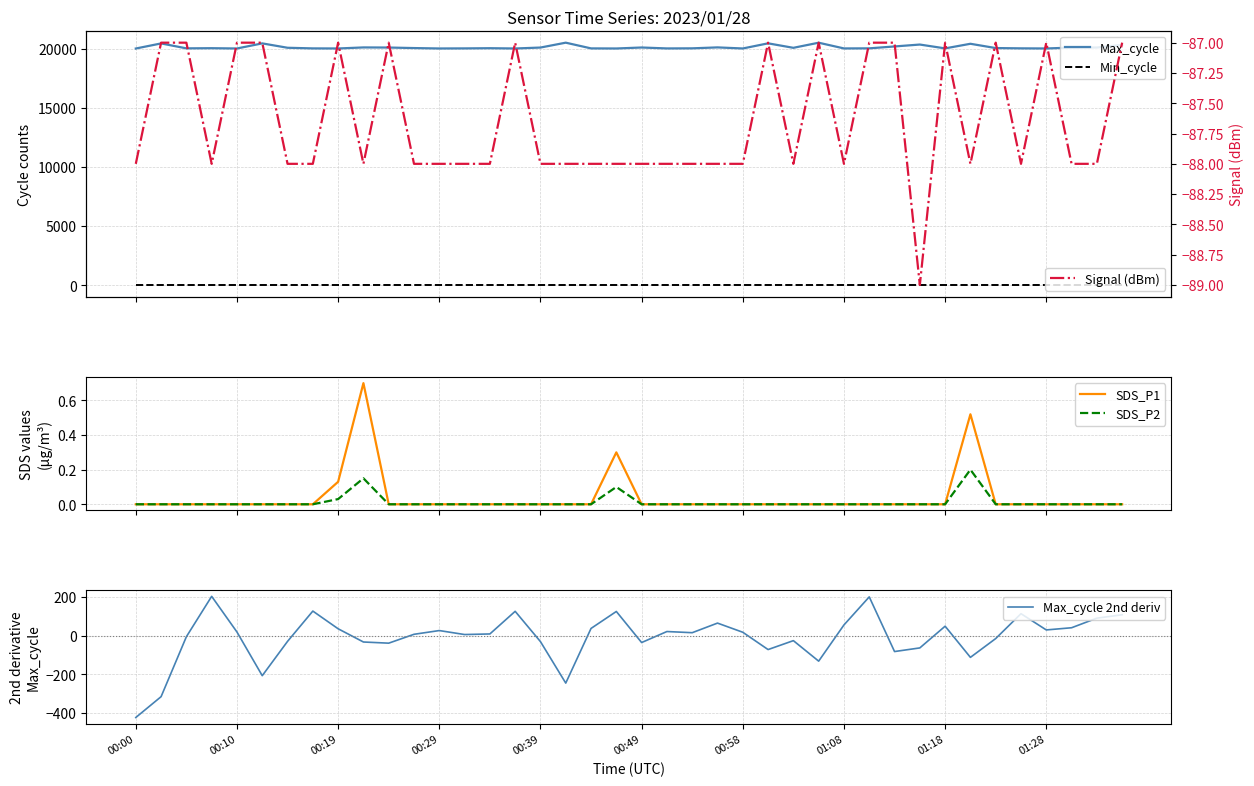

What is the lowest value of the Max_cycle 2nd deriv series?

-423.0